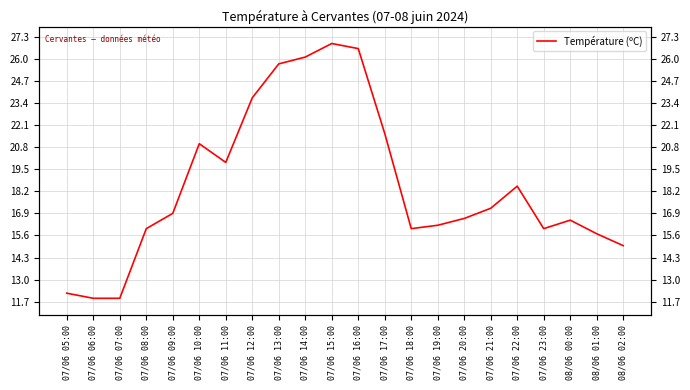

At which label is the value closest to 19?

07/06 22:00